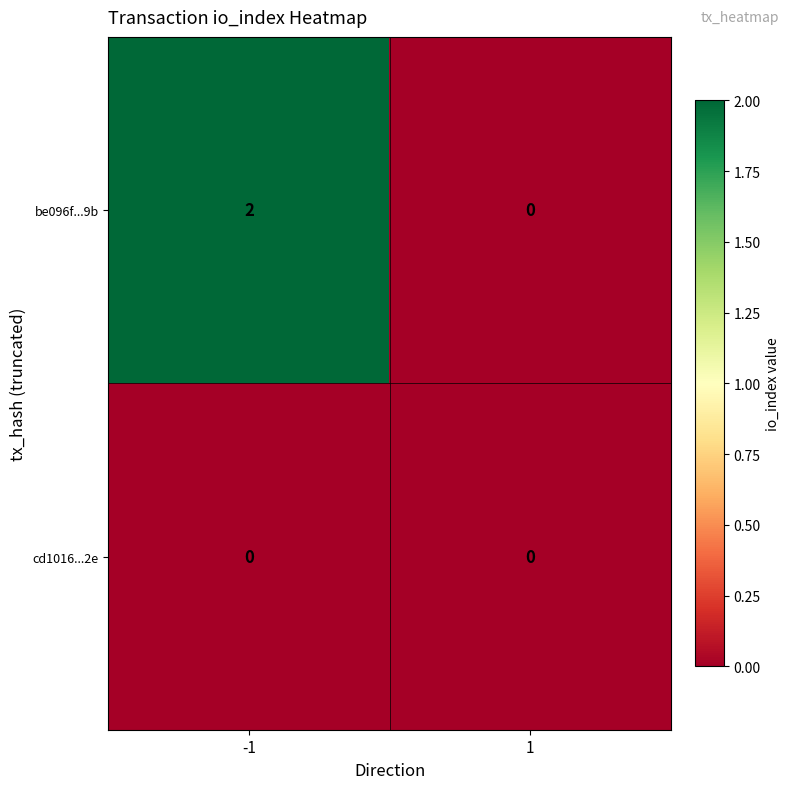

What is the total value across all series at -1?

2